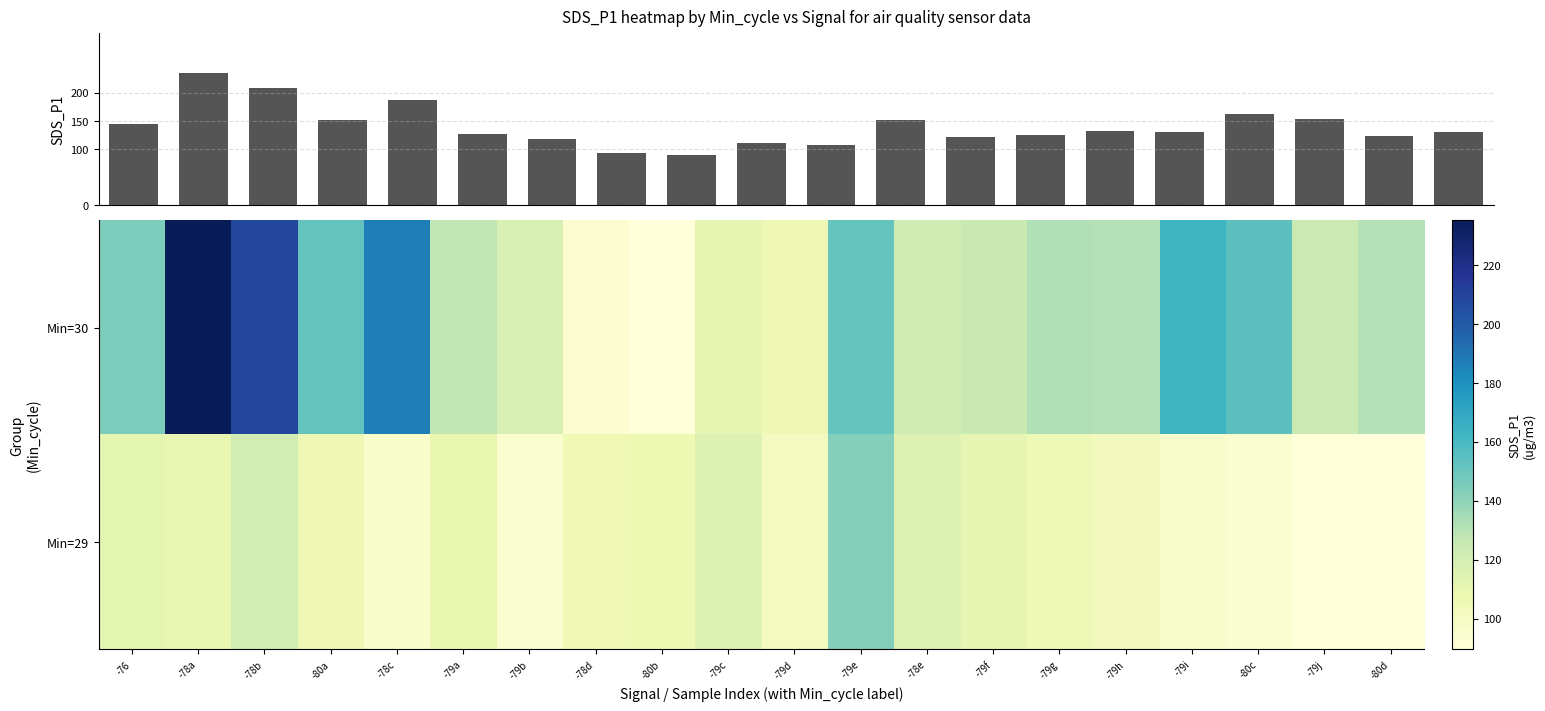

What is the difference between the maximum and minimum values in the Min=29 series?

53.0